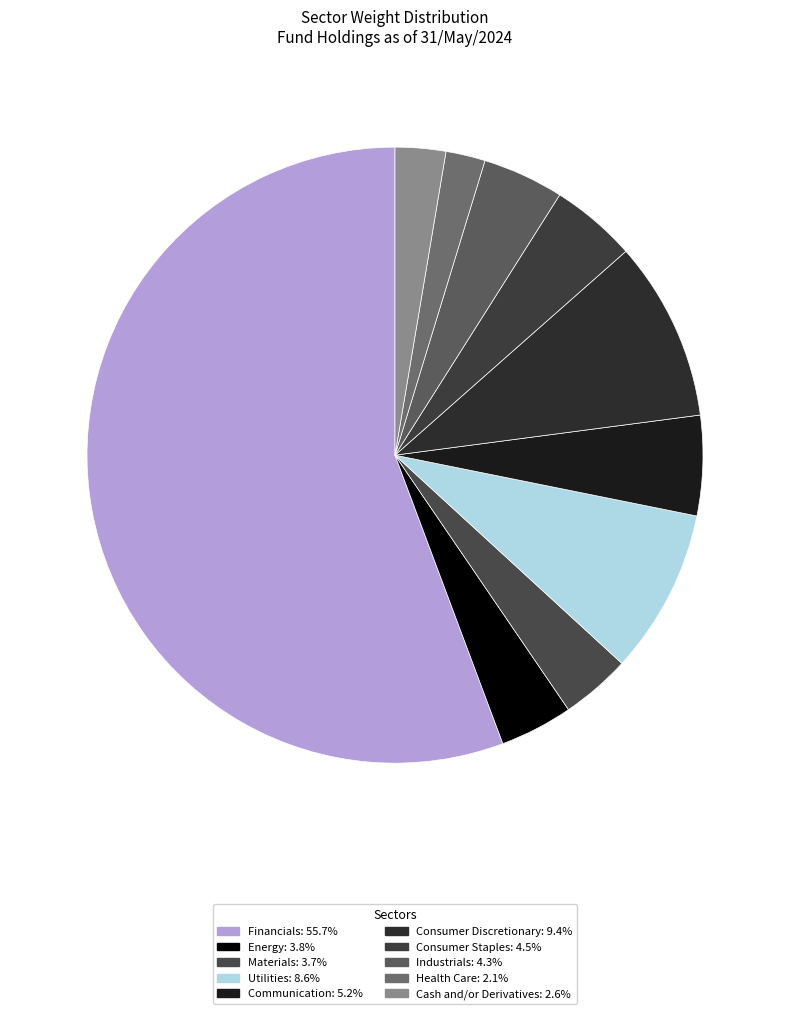

Count the number of slices in the pie.

10